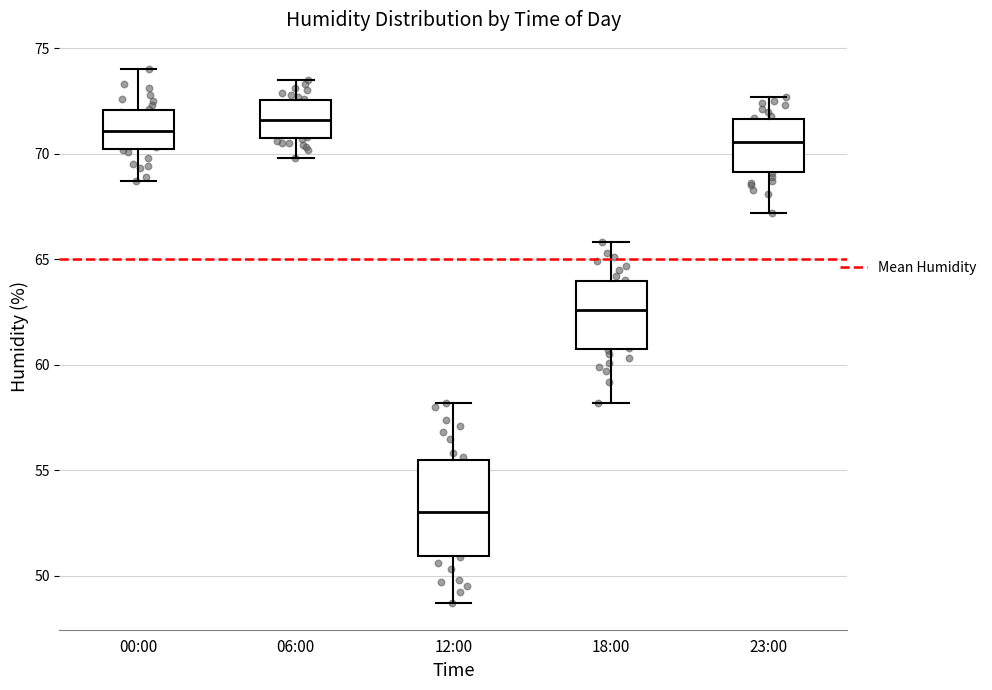

Where does the upper whisker of the box for 06:00 end on the y-axis? The values are not printed on the chart, so give them approximately, as read against the axis.

73.5